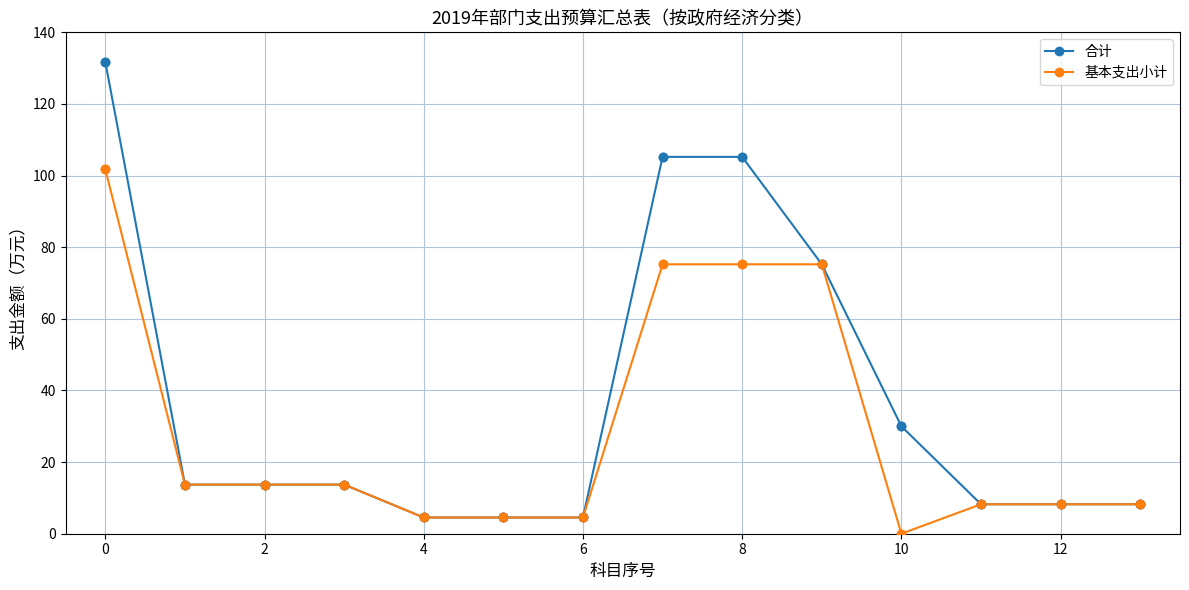

Which series has the largest range (max minus min)?

合计